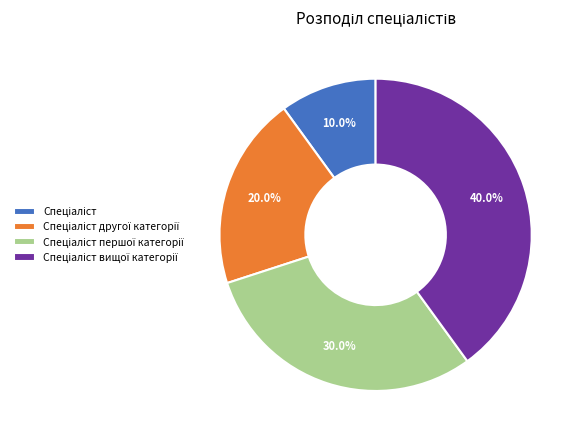

Is there any slice that represents more than half of the pie?

No